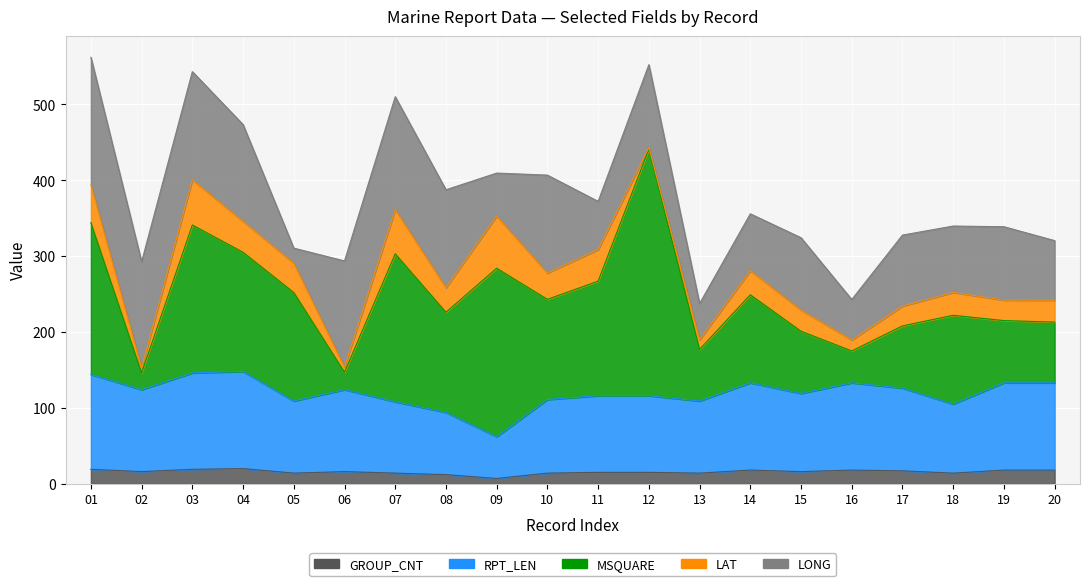

What is the minimum value shown in the chart?

2.2